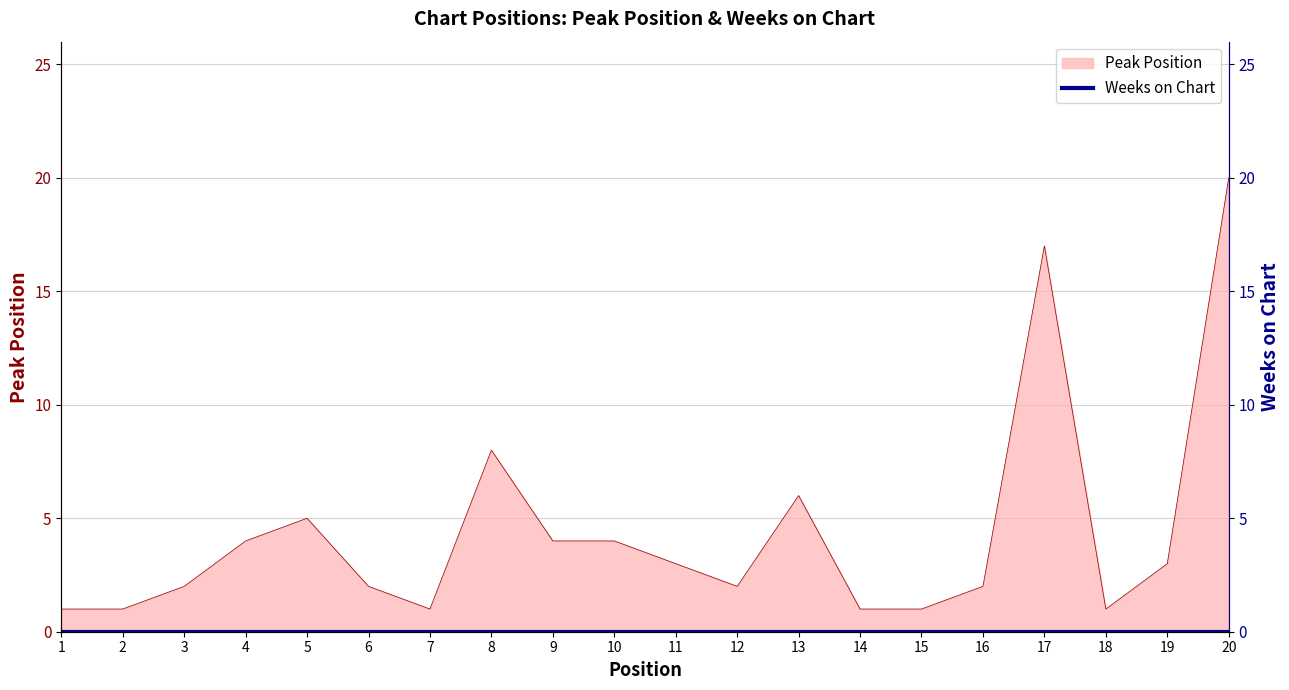

Is it true that the value at 14 is 1?

True